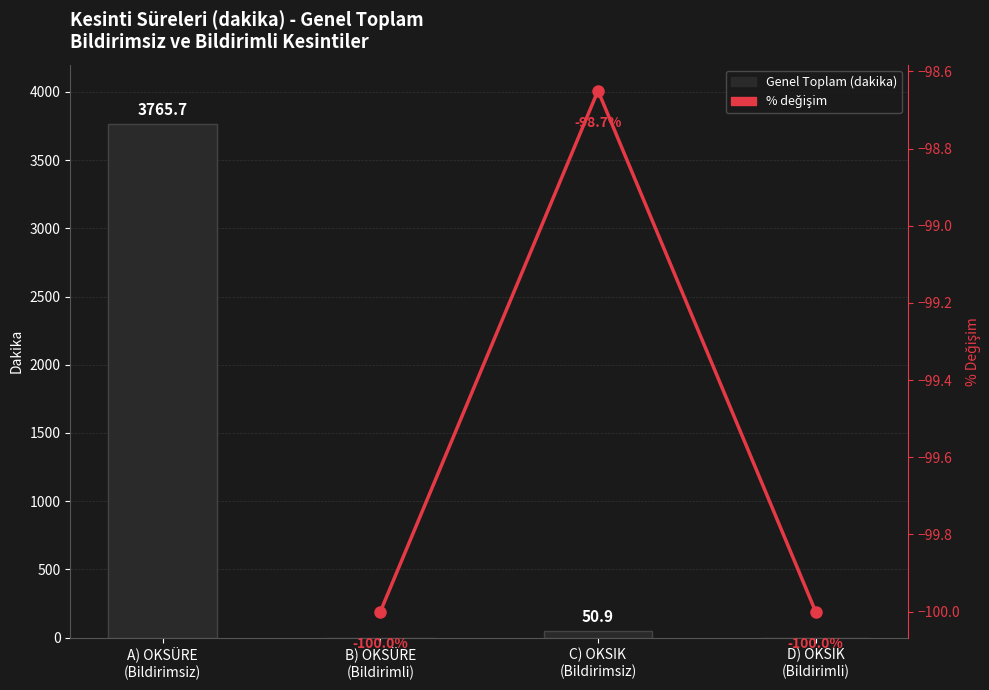

The chart shows a value of 74.3 at C) OKSIK
(Bildirimsiz). True or false?

False